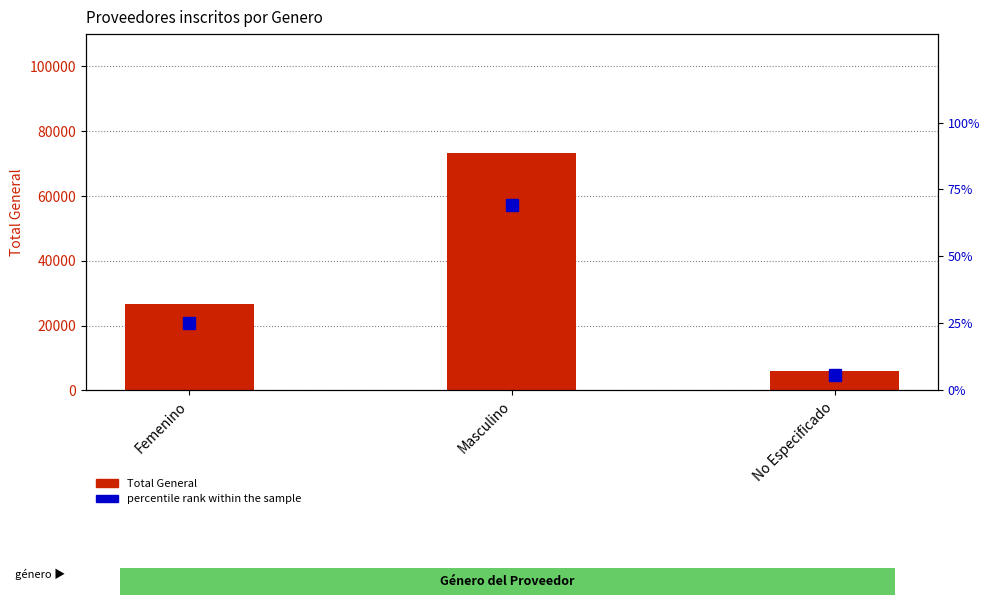

What are all the series names shown in the legend?

Total General, percentile rank within the sample